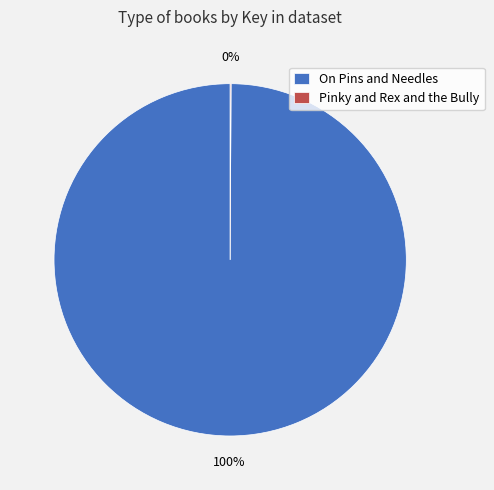

Which category accounts for the majority?

On Pins and Needles